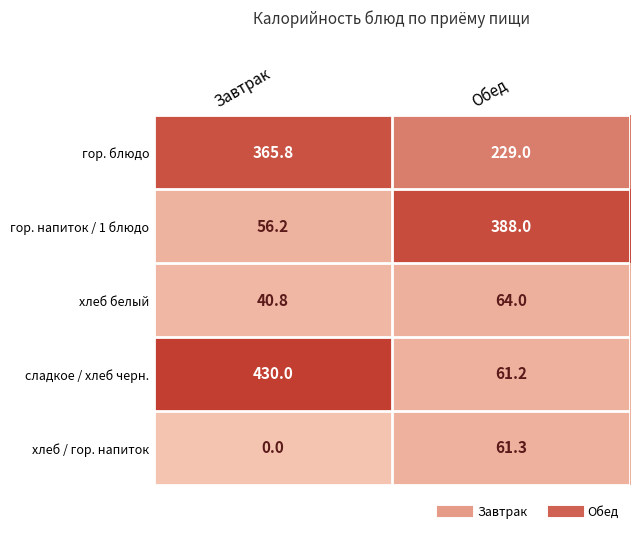

Which series has the largest range (max minus min)?

сладкое / хлеб черн.